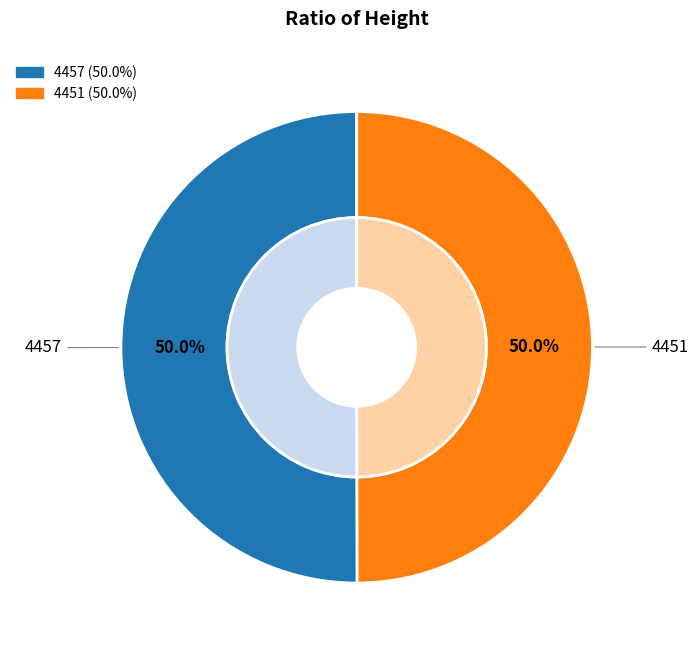

Is it true that 4457 is 57% of the pie?

False